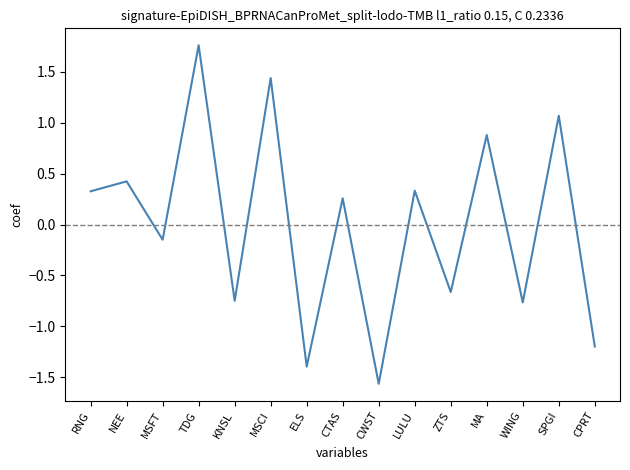

The value at MSFT is -0.3. True or false?

False